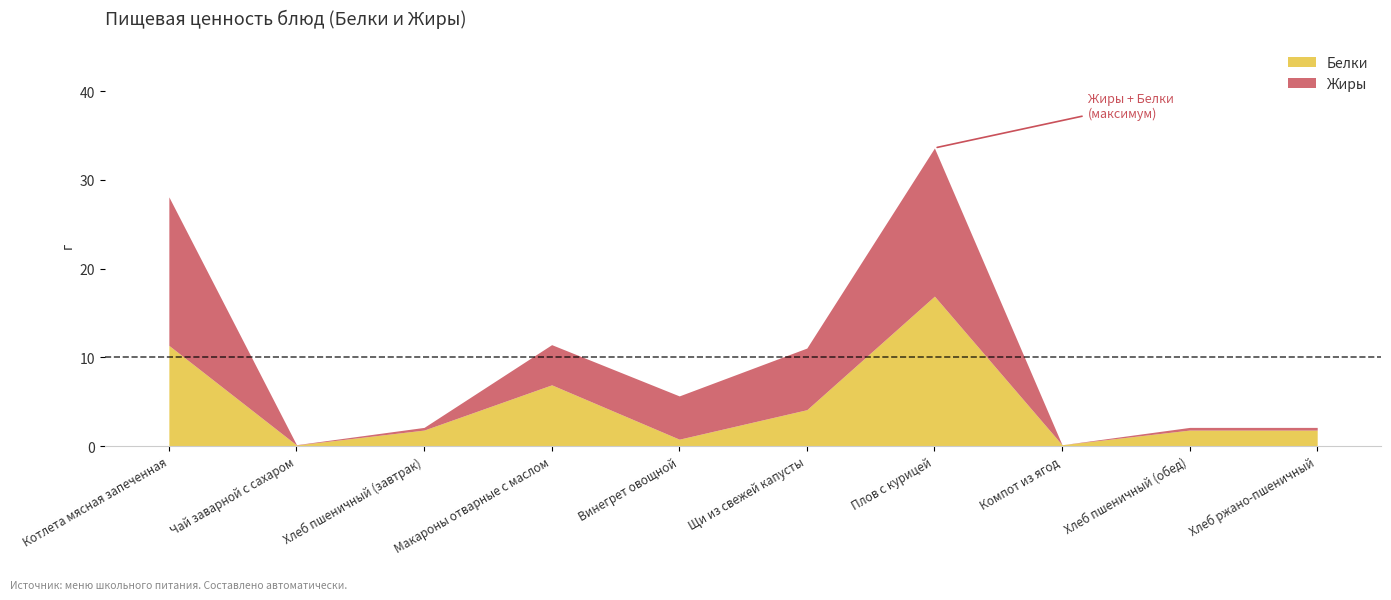

Which series changed the most between Чай заварной с сахаром and Плов с курицей?

Белки